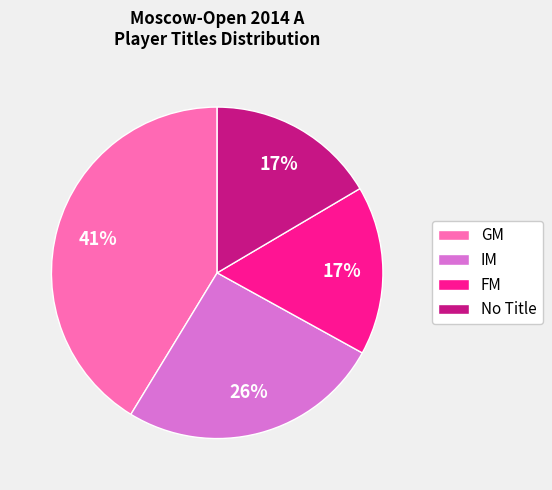

To the nearest percent, what is the average slice percentage?

25%